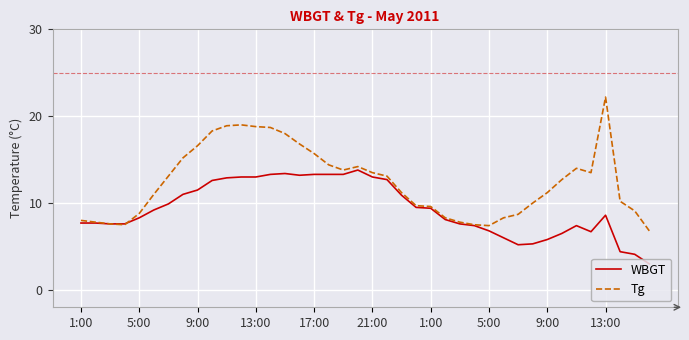

What is the maximum value shown in the chart?

22.2